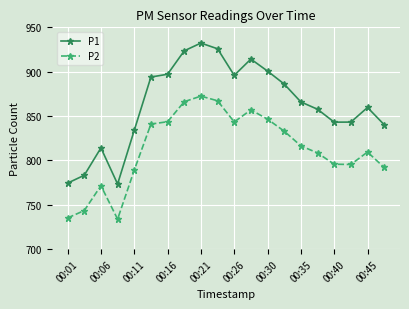

Which series has the largest range (max minus min)?

P1